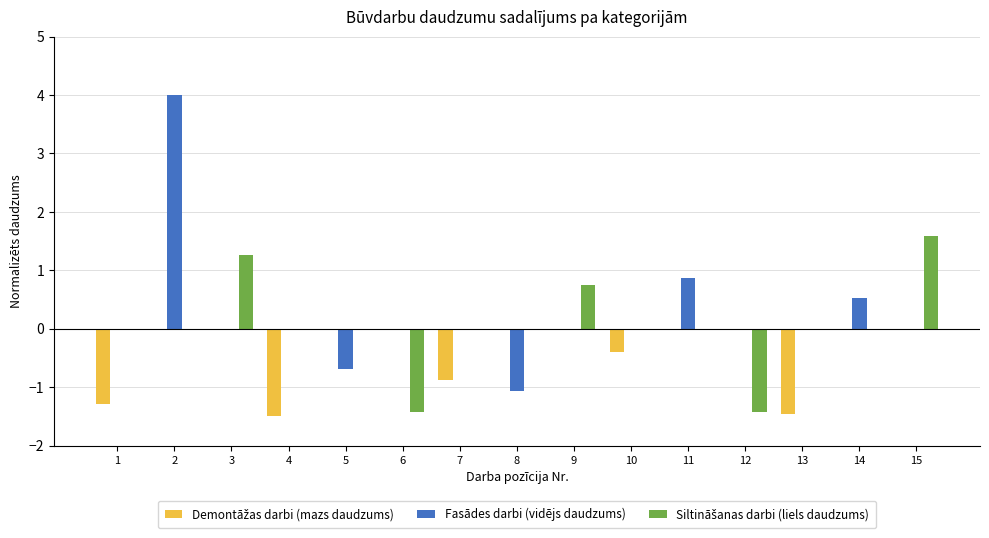

Which series has the largest total across all categories?

Fasādes darbi (vidējs daudzums)